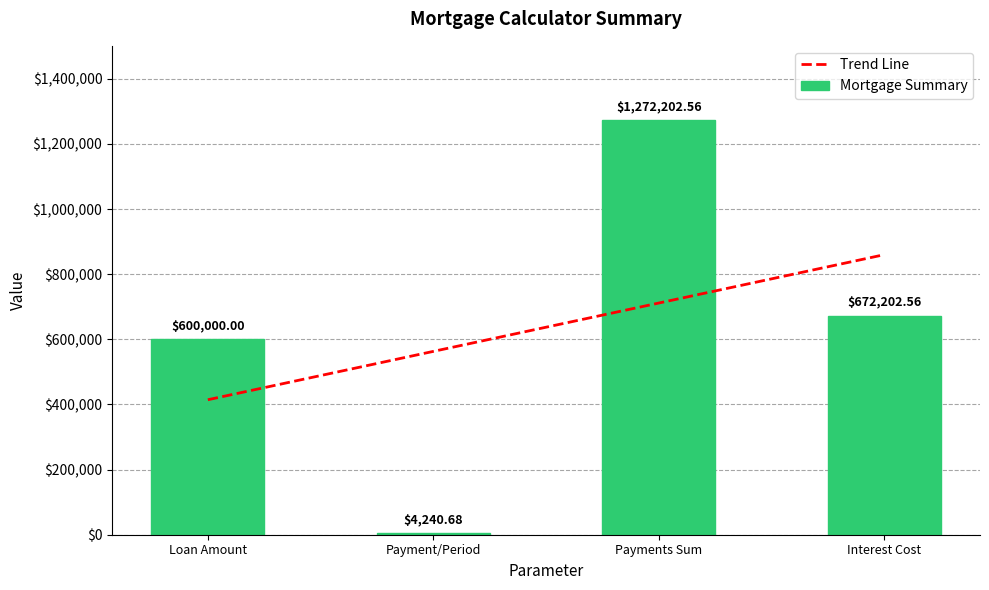

How many distinct data groups are displayed?

1